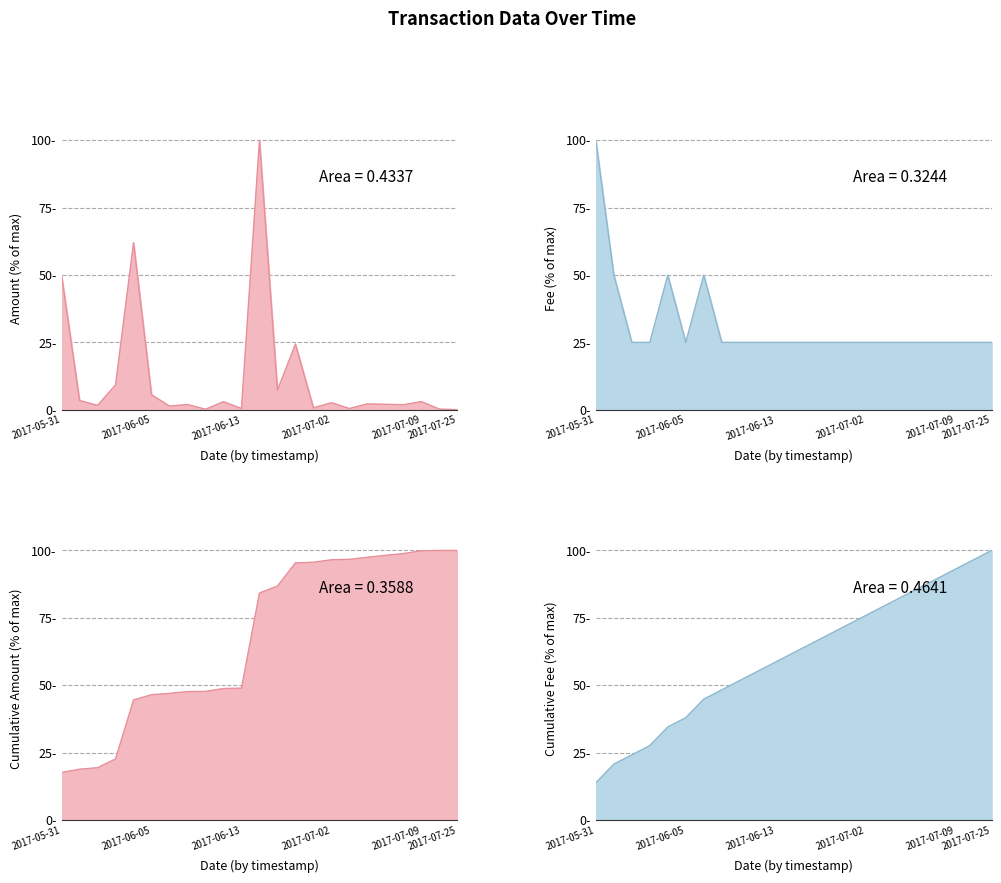

After their last crossing, which series has the higher values: Amount or Fee?

Fee